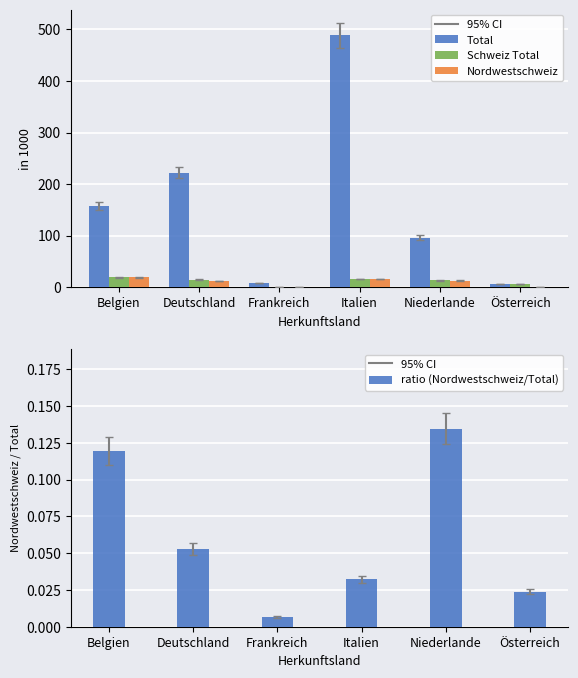

Reading left to right, what are all the values shown in this chart?

Total: Belgien=157.5	Deutschland=222.2	Frankreich=8.1	Italien=488.4	Niederlande=95.6	Österreich=6.6
Schweiz Total: Belgien=18.8	Deutschland=14.5	Frankreich=0.1	Italien=15.7	Niederlande=13.2	Österreich=5.6
Nordwestschweiz: Belgien=18.8	Deutschland=11.7	Frankreich=0.1	Italien=15.7	Niederlande=12.9	Österreich=0.2
ratio (Nordwestschweiz/Total): Belgien=0.1	Deutschland=0.1	Frankreich=0.0	Italien=0.0	Niederlande=0.1	Österreich=0.0